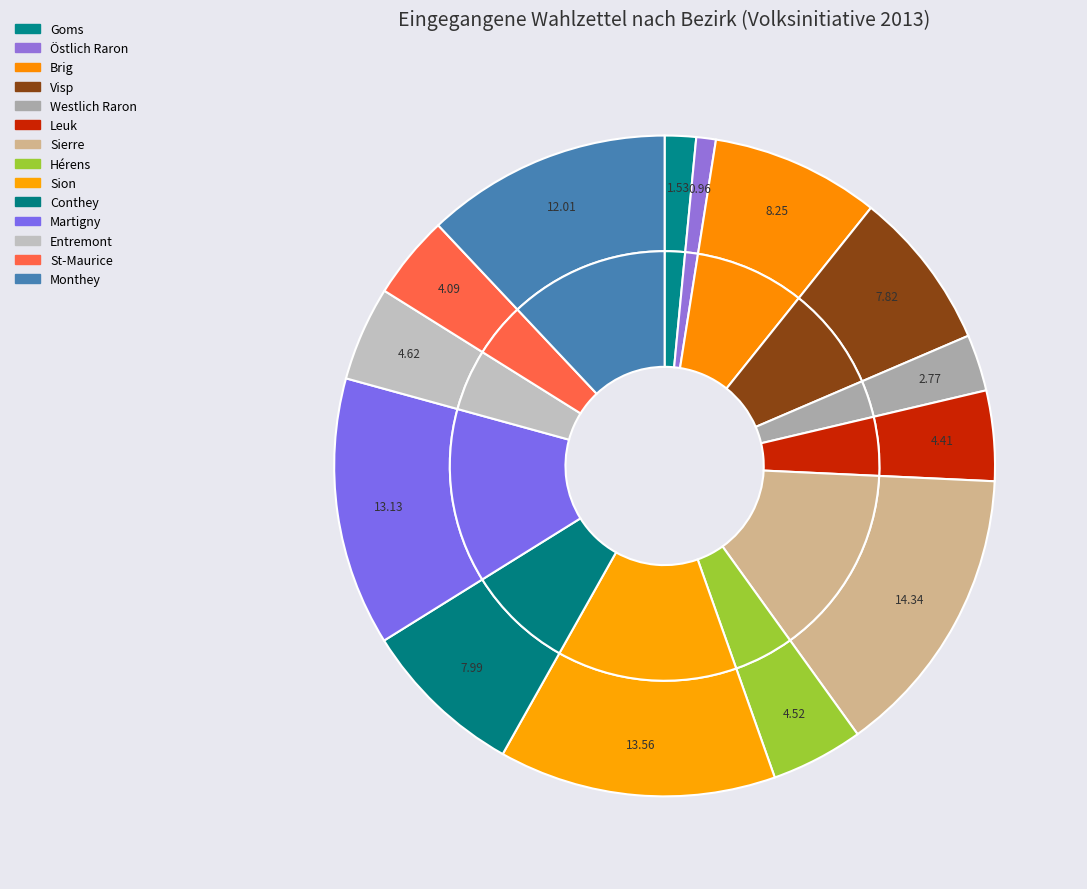

Is the sum of Entremont and Monthey greater than half?

No